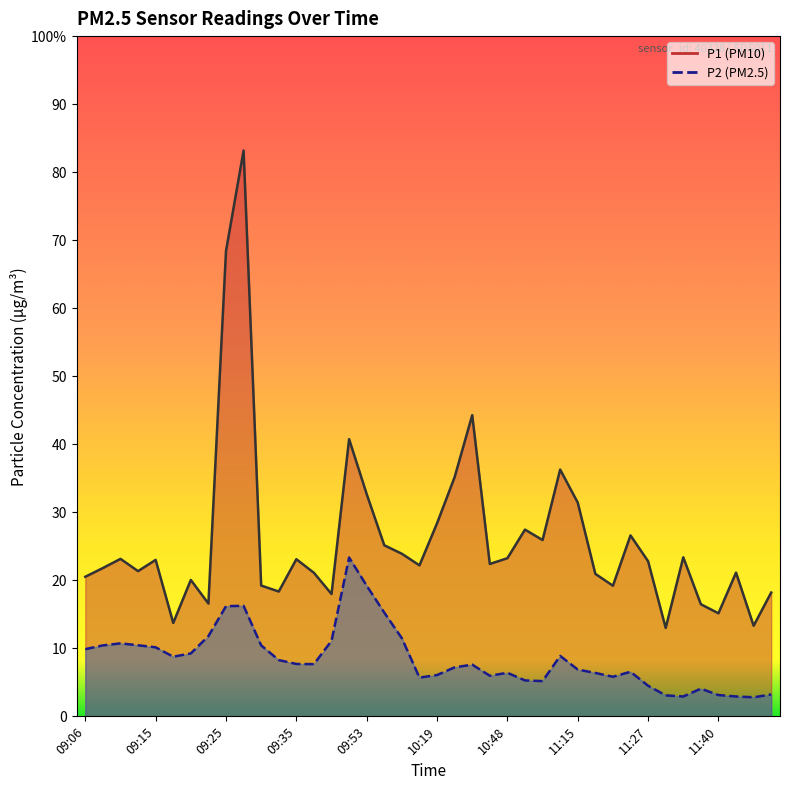

List the series in order of their peak value, highest first.

P1, P2